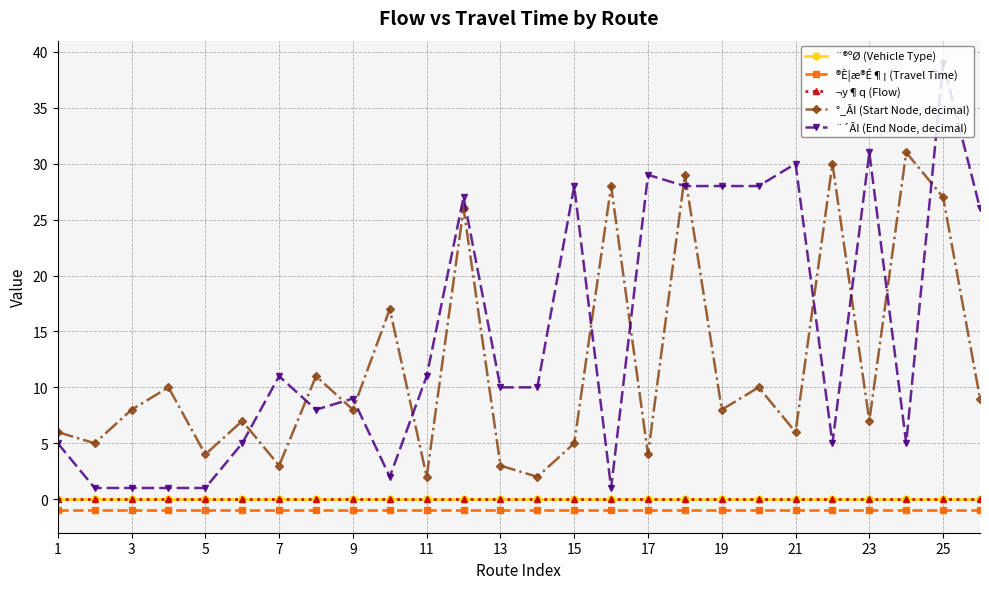

What is the minimum value for °_ÂI (Start Node, decimal)?

2